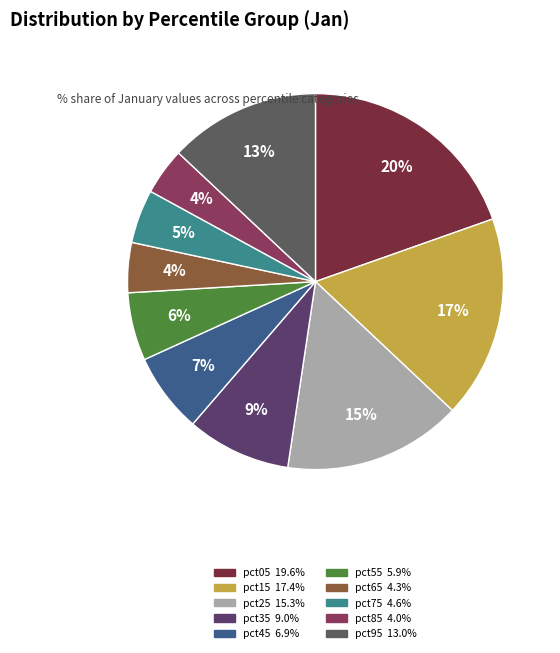

To the nearest percent, what is the difference between the largest and smallest slice percentages?

16%